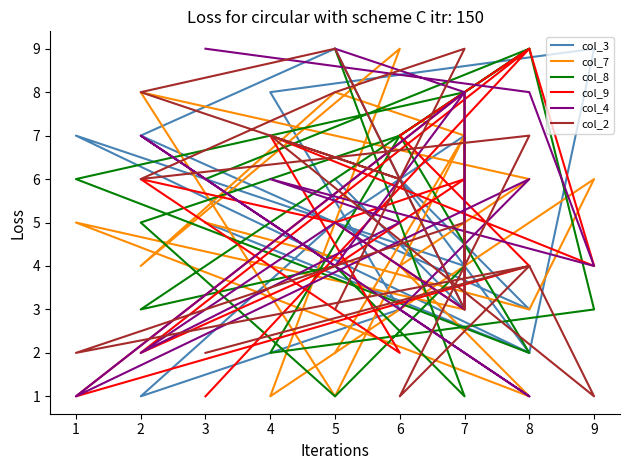

How many distinct data groups are displayed?

6